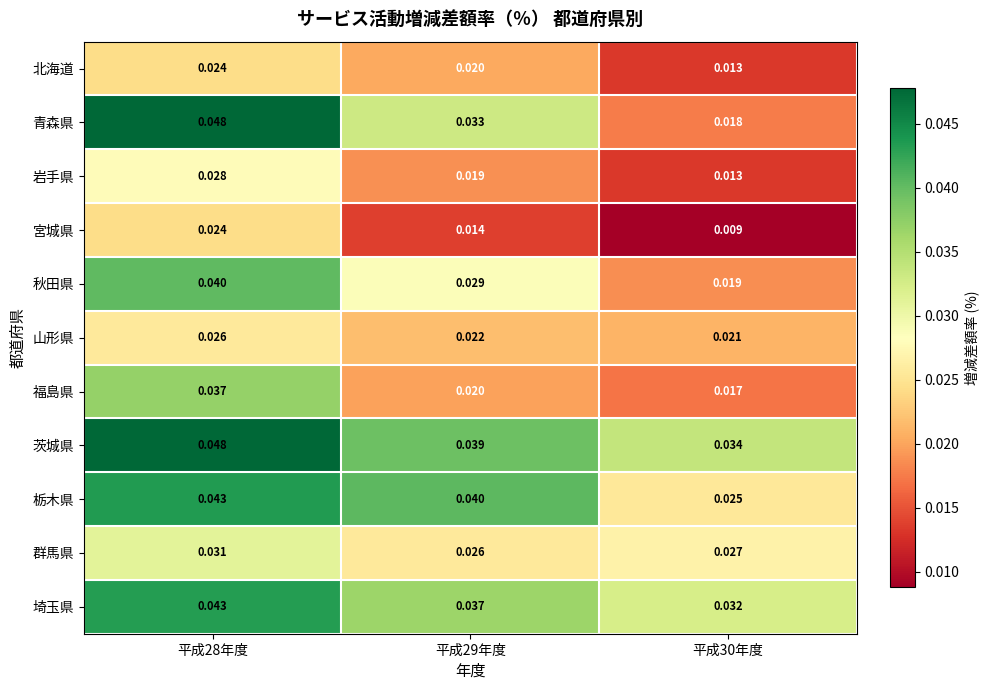

Which series has the largest total across all categories?

茨城県